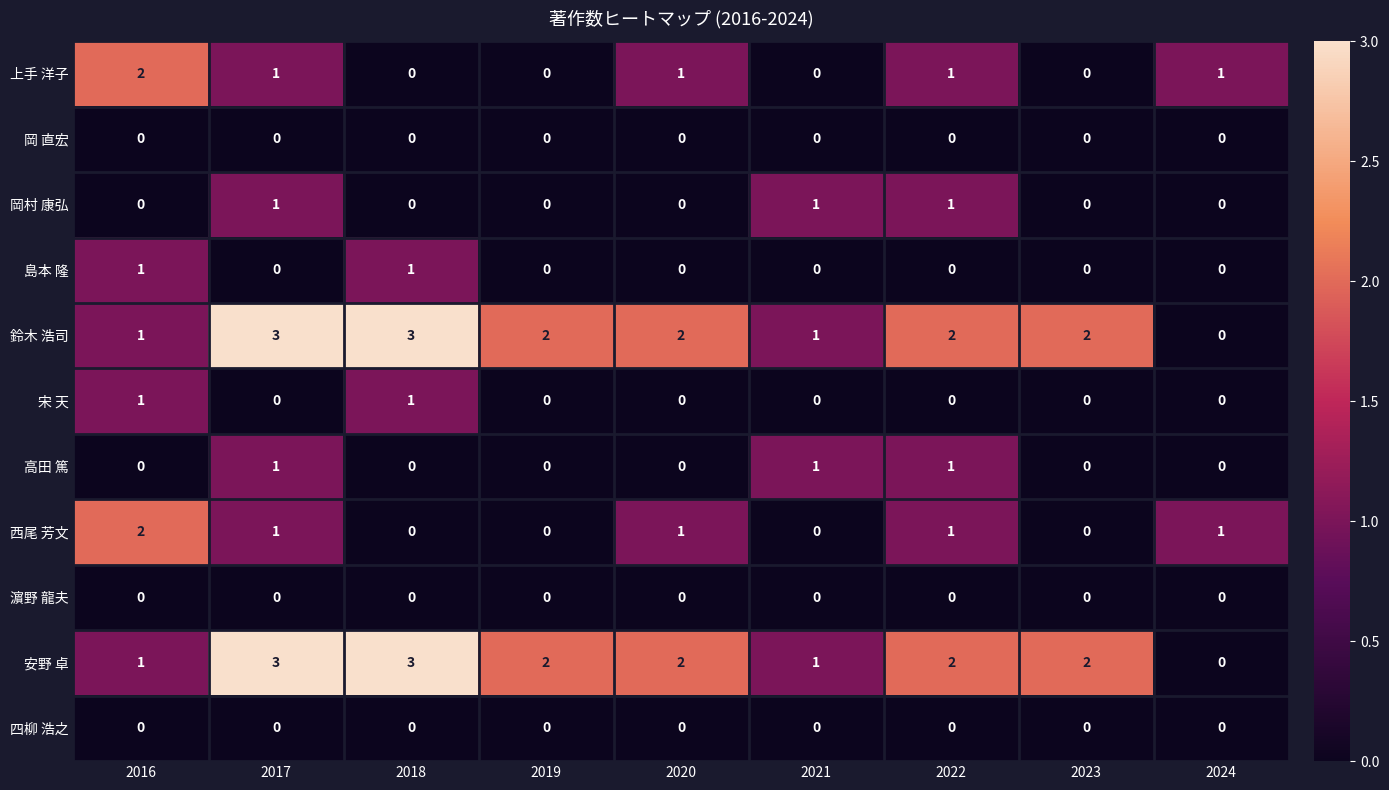

How many categories are shown in the chart?

9